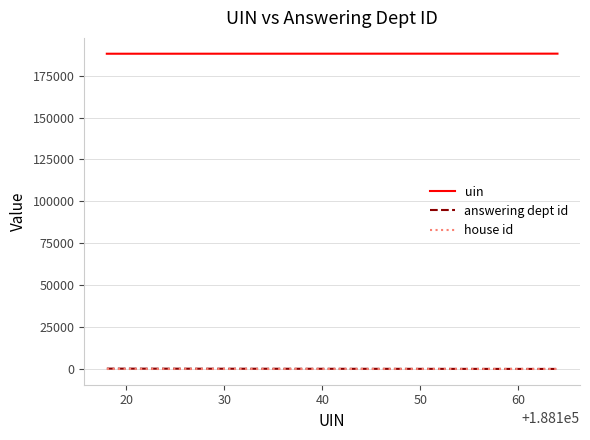

Which series has the largest total across all categories?

uin